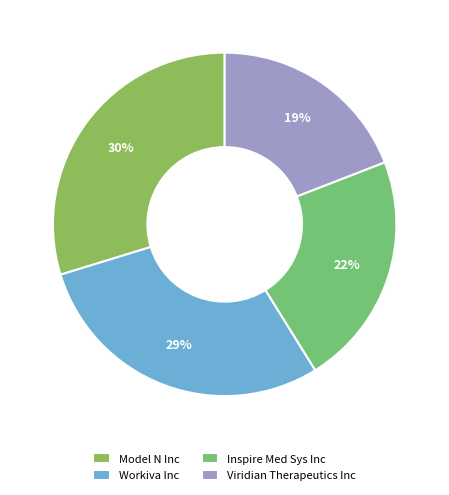

Between Workiva Inc and Model N Inc, which is larger?

Model N Inc